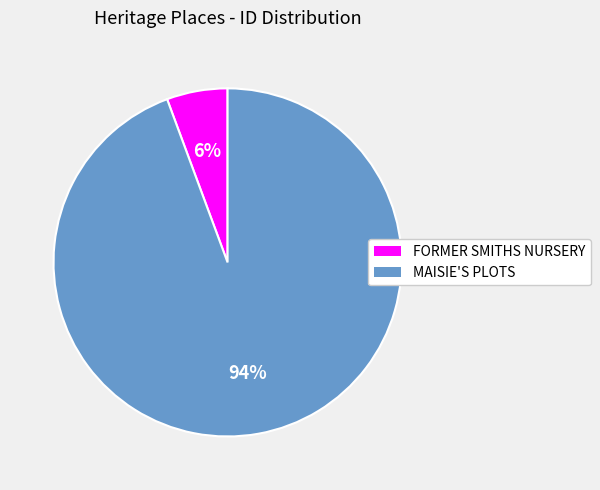

Rank the categories by value from highest to lowest.

MAISIE'S PLOTS, FORMER SMITHS NURSERY